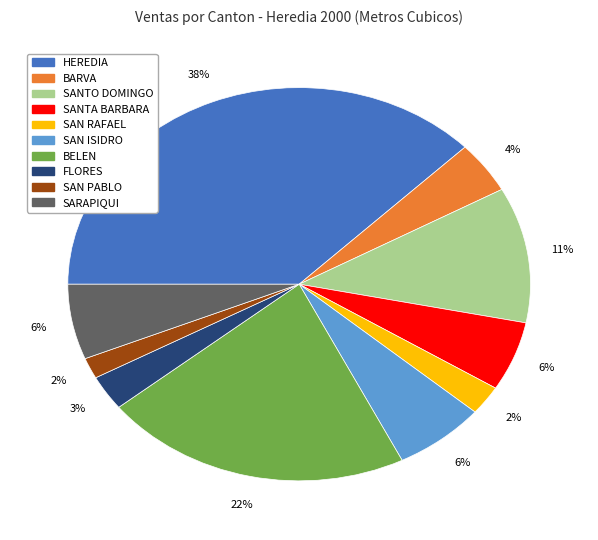

Which slice is the largest?

HEREDIA